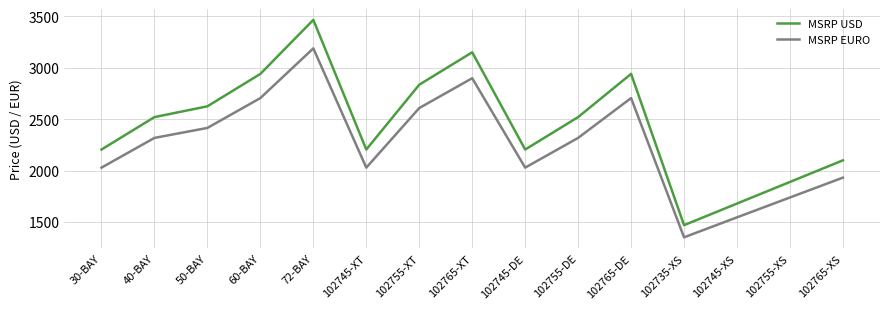

What is the highest value of the MSRP USD series?

3464